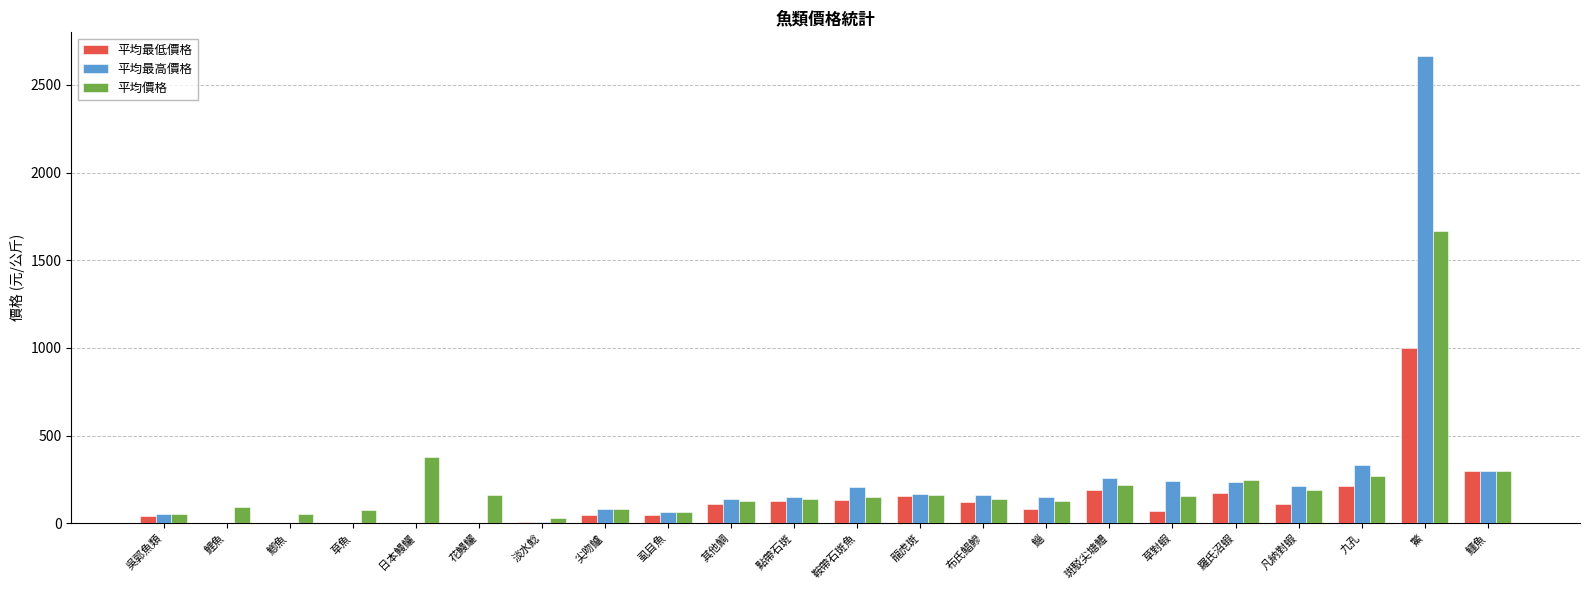

At which category is the sum across all series the highest?

鱉